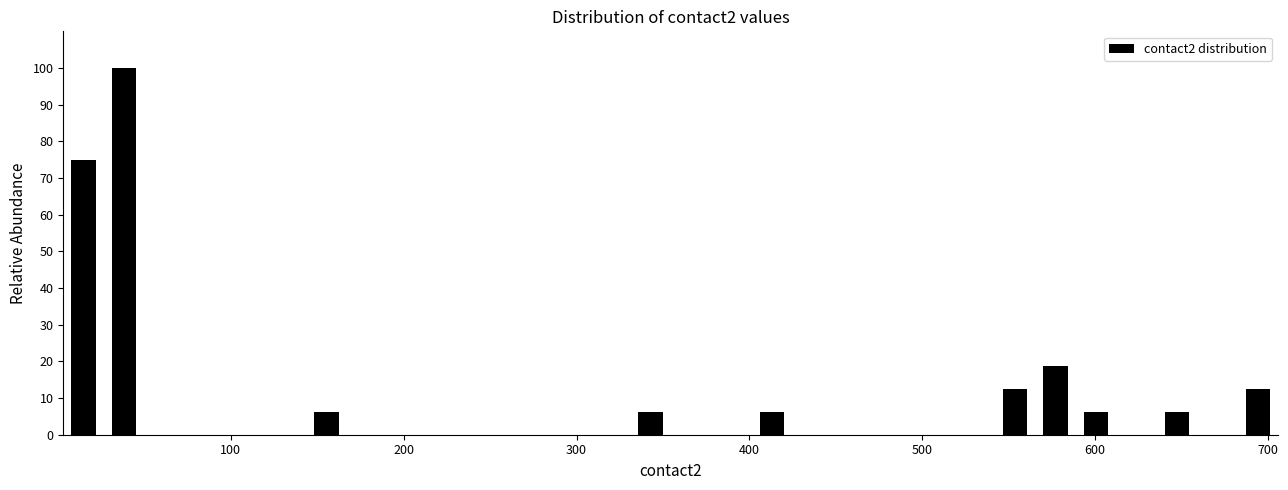

Around what value on the x-axis is the tallest bar? Give the approximate position of its centre, as read against the axis.

40